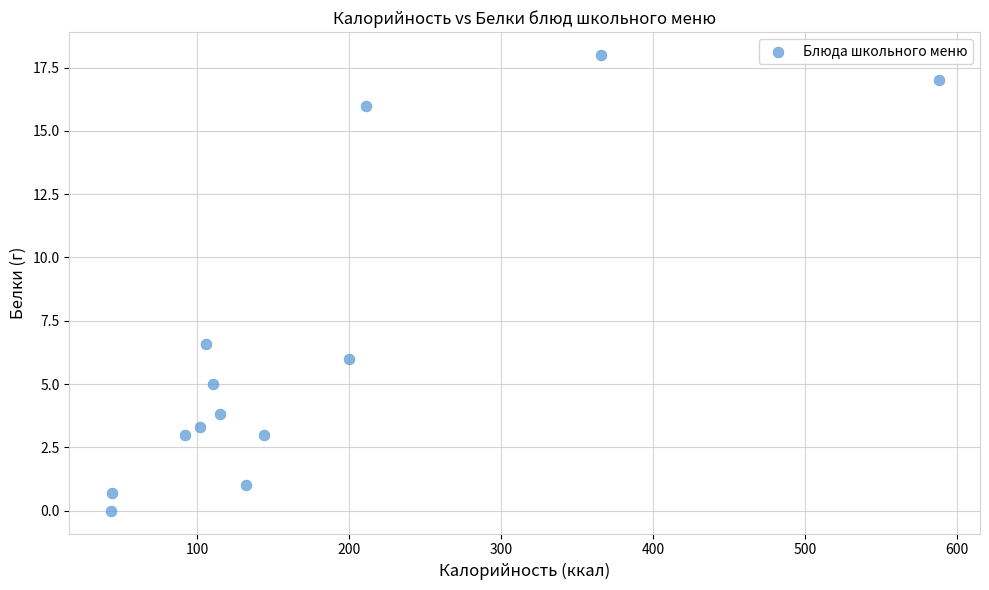

What Y value in the scatter plot is closest to 9?

6.6